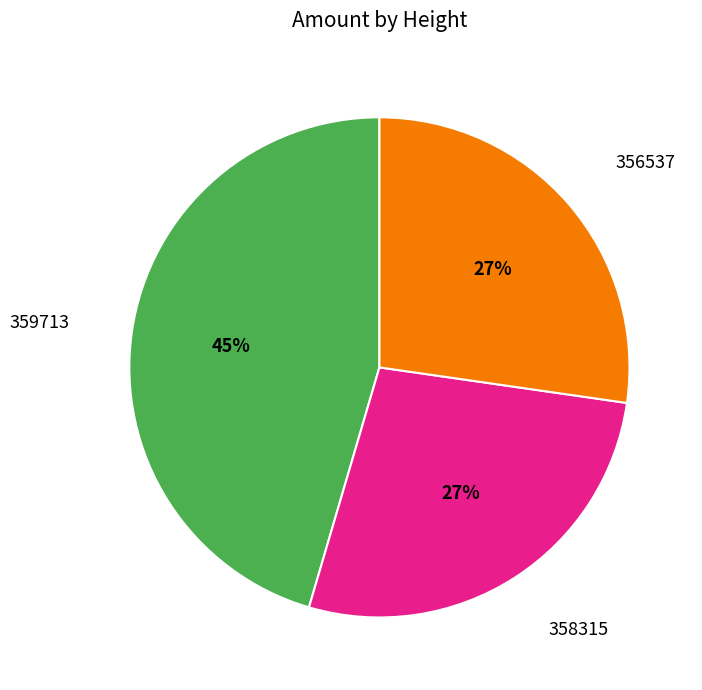

Is it true that 356537 is 20% of the pie?

False